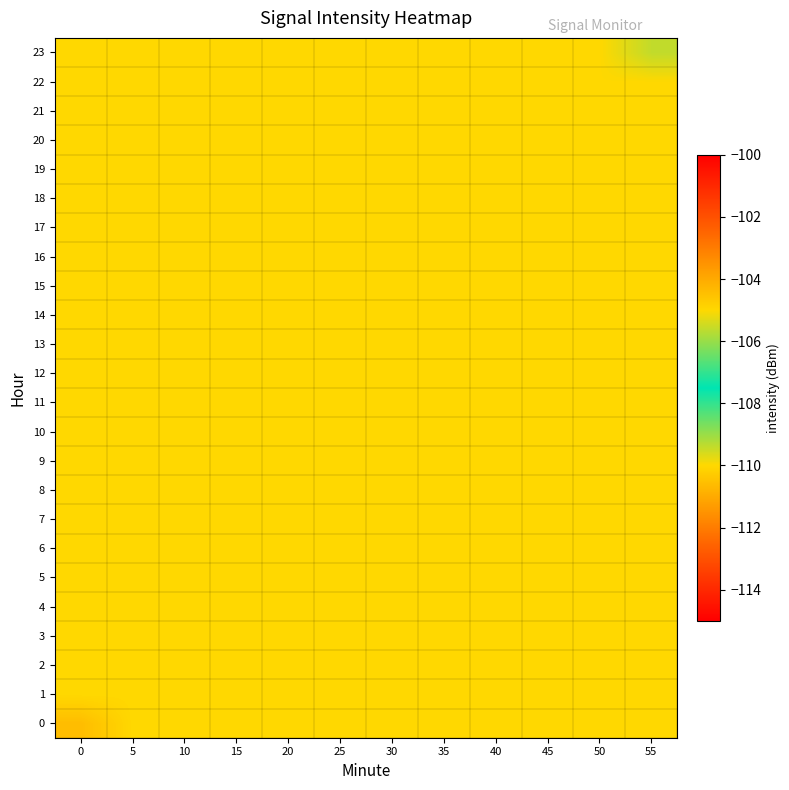

Reading left to right, extract all data points from this chart.

0: 0=-104.4	5=-105.0	10=-105.0	15=-105.0	20=-105.0	25=-105.0	30=-105.0	35=-105.0	40=-105.0	45=-105.0	50=-105.0	55=-105.0
1: 0=-105.0	5=-105.0	10=-105.0	15=-105.0	20=-105.0	25=-105.0	30=-105.0	35=-105.0	40=-105.0	45=-105.0	50=-105.0	55=-105.0
2: 0=-105.0	5=-105.0	10=-105.0	15=-105.0	20=-105.0	25=-105.0	30=-105.0	35=-105.0	40=-105.0	45=-105.0	50=-105.0	55=-105.0
3: 0=-105.0	5=-105.0	10=-105.0	15=-105.0	20=-105.0	25=-105.0	30=-105.0	35=-105.0	40=-105.0	45=-105.0	50=-105.0	55=-105.0
4: 0=-105.0	5=-105.0	10=-105.0	15=-105.0	20=-105.0	25=-105.0	30=-105.0	35=-105.0	40=-105.0	45=-105.0	50=-105.0	55=-105.0
5: 0=-105.0	5=-105.0	10=-105.0	15=-105.0	20=-105.0	25=-105.0	30=-105.0	35=-105.0	40=-105.0	45=-105.0	50=-105.0	55=-105.0
6: 0=-105.0	5=-105.0	10=-105.0	15=-105.0	20=-105.0	25=-105.0	30=-105.0	35=-105.0	40=-105.0	45=-105.0	50=-105.0	55=-105.0
7: 0=-105.0	5=-105.0	10=-105.0	15=-105.0	20=-105.0	25=-105.0	30=-105.0	35=-105.0	40=-105.0	45=-105.0	50=-105.0	55=-105.0
8: 0=-105.0	5=-105.0	10=-105.0	15=-105.0	20=-105.0	25=-105.0	30=-105.0	35=-105.0	40=-105.0	45=-105.0	50=-105.0	55=-105.0
9: 0=-105.0	5=-105.0	10=-105.0	15=-105.0	20=-105.0	25=-105.0	30=-105.0	35=-105.0	40=-105.0	45=-105.0	50=-105.0	55=-105.0
10: 0=-105.0	5=-105.0	10=-105.0	15=-105.0	20=-105.0	25=-105.0	30=-105.0	35=-105.0	40=-105.0	45=-105.0	50=-105.0	55=-105.0
11: 0=-105.0	5=-105.0	10=-105.0	15=-105.0	20=-105.0	25=-105.0	30=-105.0	35=-105.0	40=-105.0	45=-105.0	50=-105.0	55=-105.0
12: 0=-105.0	5=-105.0	10=-105.0	15=-105.0	20=-105.0	25=-105.0	30=-105.0	35=-105.0	40=-105.0	45=-105.0	50=-105.0	55=-105.0
13: 0=-105.0	5=-105.0	10=-105.0	15=-105.0	20=-105.0	25=-105.0	30=-105.0	35=-105.0	40=-105.0	45=-105.0	50=-105.0	55=-105.0
14: 0=-105.0	5=-105.0	10=-105.0	15=-105.0	20=-105.0	25=-105.0	30=-105.0	35=-105.0	40=-105.0	45=-105.0	50=-105.0	55=-105.0
15: 0=-105.0	5=-105.0	10=-105.0	15=-105.0	20=-105.0	25=-105.0	30=-105.0	35=-105.0	40=-105.0	45=-105.0	50=-105.0	55=-105.0
16: 0=-105.0	5=-105.0	10=-105.0	15=-105.0	20=-105.0	25=-105.0	30=-105.0	35=-105.0	40=-105.0	45=-105.0	50=-105.0	55=-105.0
17: 0=-105.0	5=-105.0	10=-105.0	15=-105.0	20=-105.0	25=-105.0	30=-105.0	35=-105.0	40=-105.0	45=-105.0	50=-105.0	55=-105.0
18: 0=-105.0	5=-105.0	10=-105.0	15=-105.0	20=-105.0	25=-105.0	30=-105.0	35=-105.0	40=-105.0	45=-105.0	50=-105.0	55=-105.0
19: 0=-105.0	5=-105.0	10=-105.0	15=-105.0	20=-105.0	25=-105.0	30=-105.0	35=-105.0	40=-105.0	45=-105.0	50=-105.0	55=-105.0
20: 0=-105.0	5=-105.0	10=-105.0	15=-105.0	20=-105.0	25=-105.0	30=-105.0	35=-105.0	40=-105.0	45=-105.0	50=-105.0	55=-105.0
21: 0=-105.0	5=-105.0	10=-105.0	15=-105.0	20=-105.0	25=-105.0	30=-105.0	35=-105.0	40=-105.0	45=-105.0	50=-105.0	55=-105.0
22: 0=-105.0	5=-105.0	10=-105.0	15=-105.0	20=-105.0	25=-105.0	30=-105.0	35=-105.0	40=-105.0	45=-105.0	50=-105.0	55=-105.0
23: 0=-105.0	5=-105.0	10=-105.0	15=-105.0	20=-105.0	25=-105.0	30=-105.0	35=-105.0	40=-105.0	45=-105.0	50=-105.0	55=-105.6